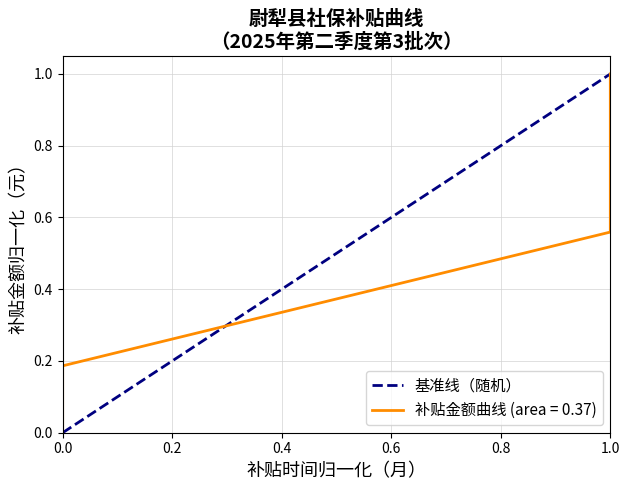

The chart shows a value of 2 at 1.0. True or false?

False